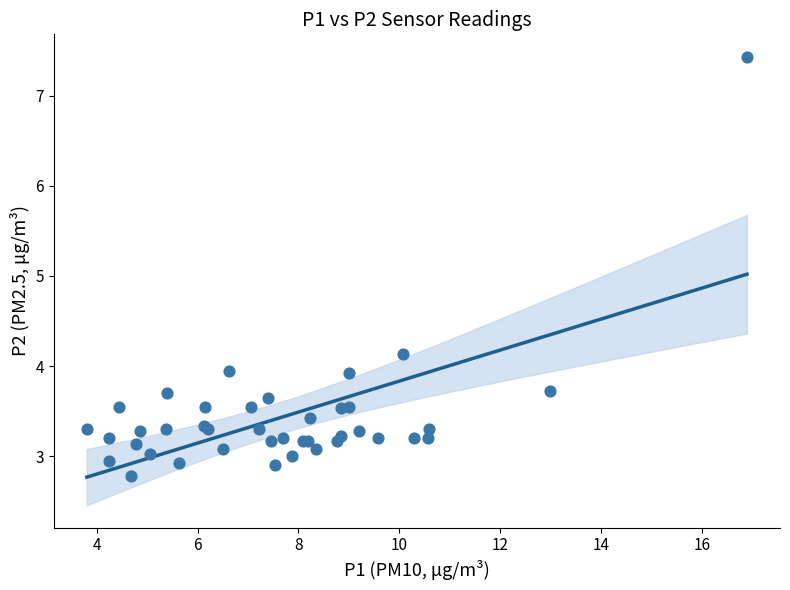

What Y value in the scatter plot is closest to 5?

4.1